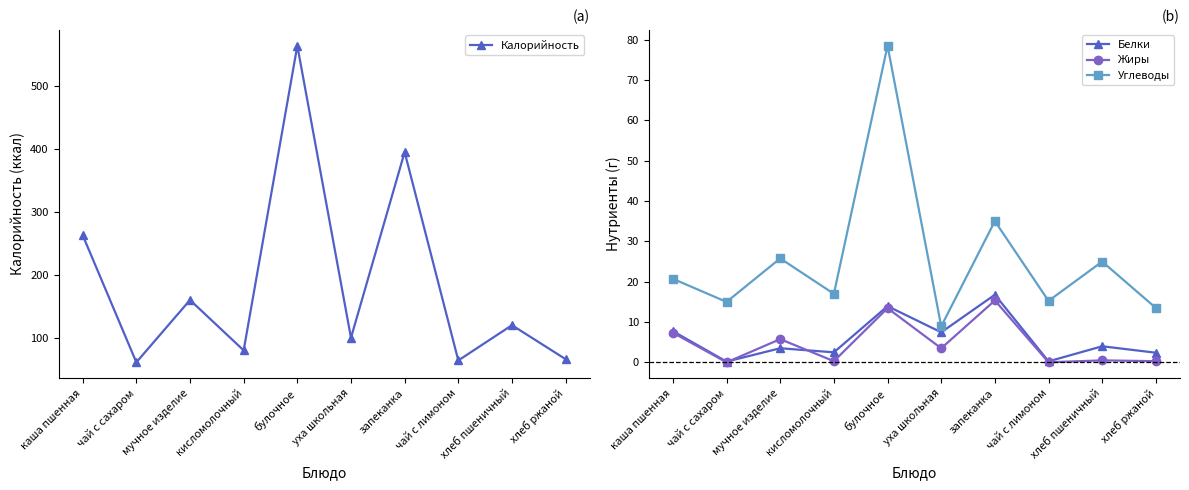

Which has a higher value, мучное изделие or уха школьная?

мучное изделие